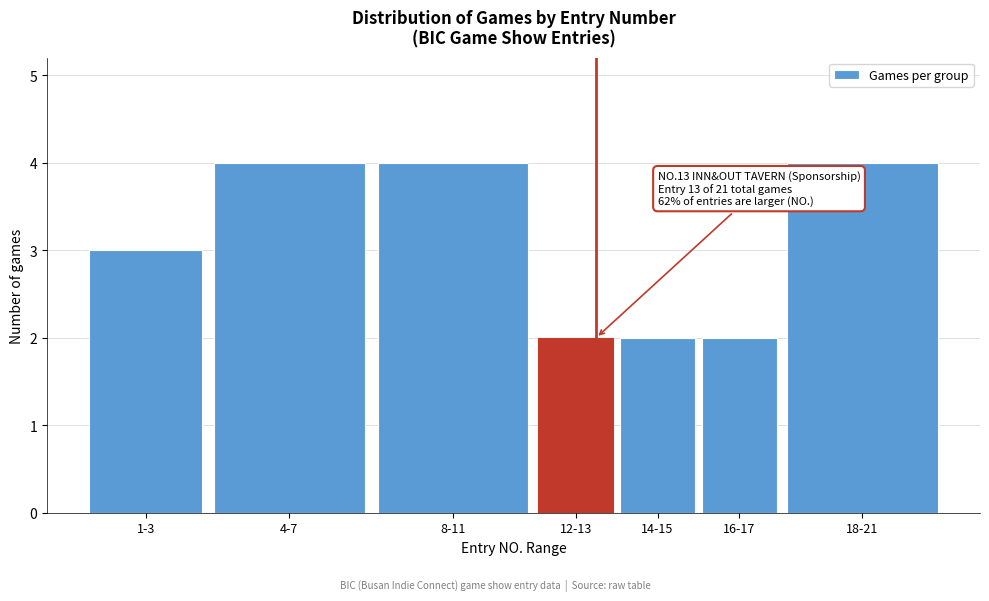

Reading right to left, transcribe all the data shown in this chart.

18-21=4	16-17=2	14-15=2	12-13=2	8-11=4	4-7=4	1-3=3